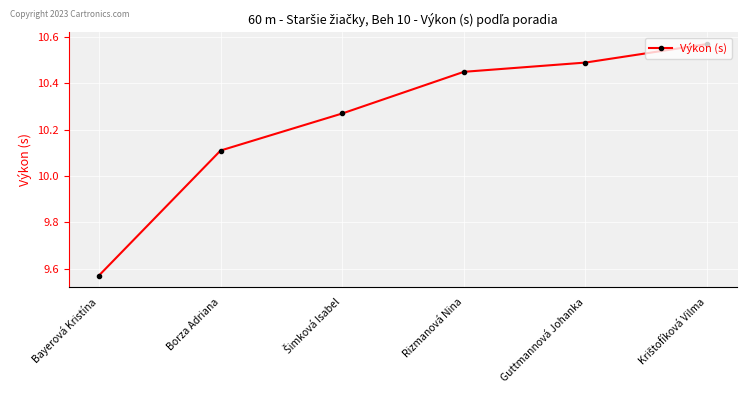

At which category does the chart reach its minimum across all series?

Bayerová Kristína